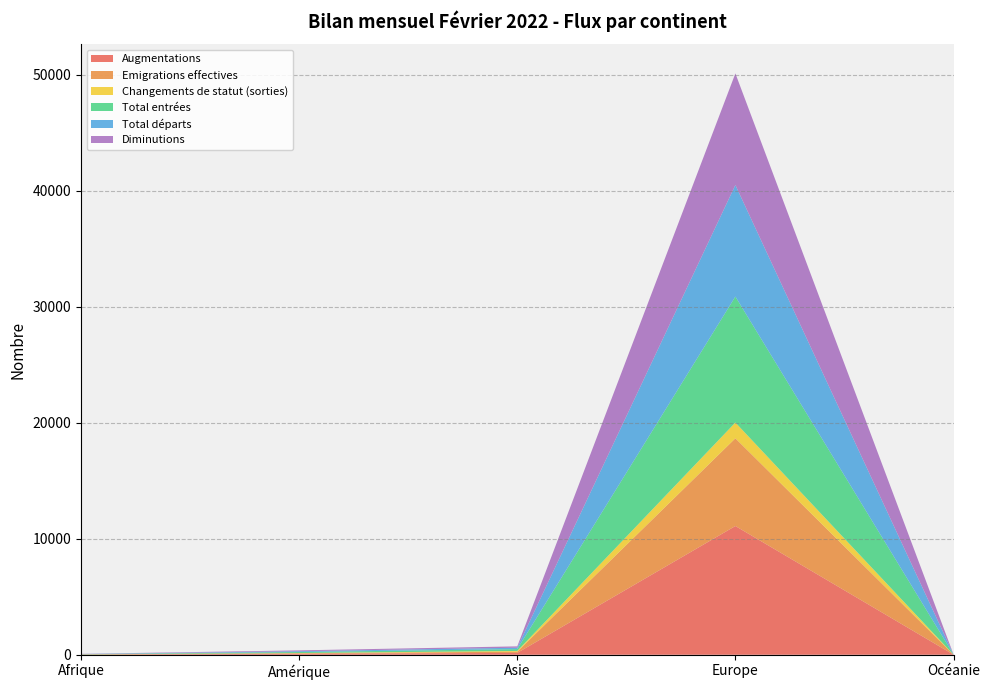

Reading left to right, what are all the values shown in this chart?

Augmentations: 16	84	159	11096	9
Emigrations effectives: 10	46	104	7561	3
Changements de statut (sorties): 8	19	65	1360	1
Total entrées: 16	84	159	10856	9
Total départs: 14	72	118	9617	6
Diminutions: 14	72	118	9617	6